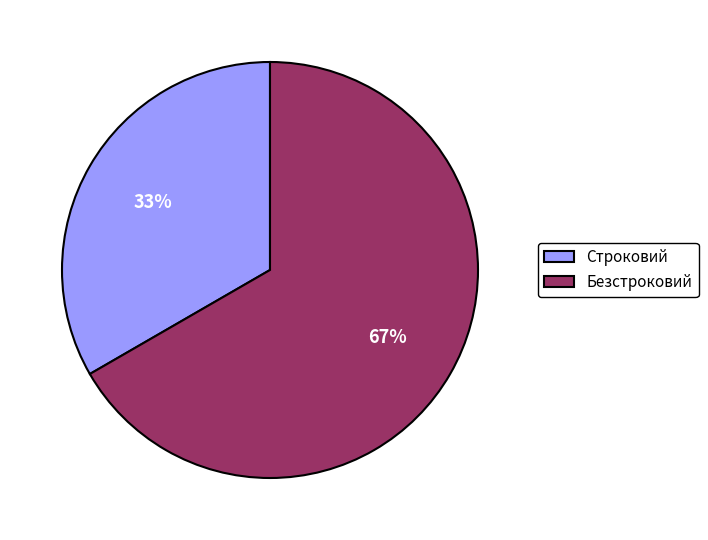

Is it true that Строковий is 47% of the pie?

False